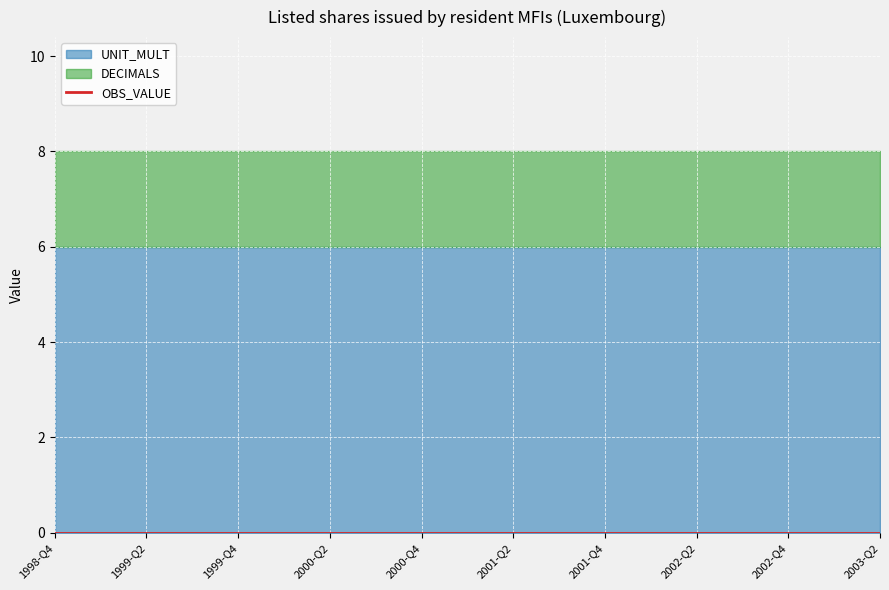

What is the sum of all UNIT_MULT values?

114